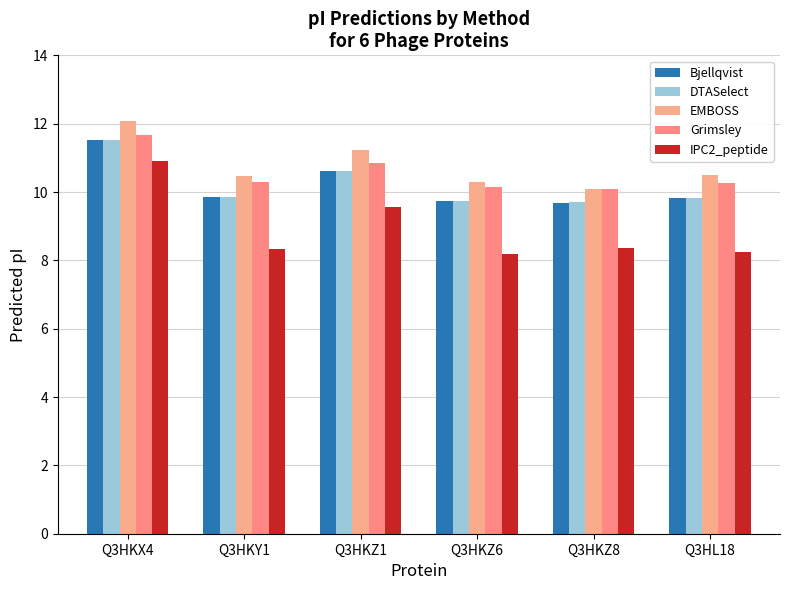

What is the difference between the maximum and minimum values in the Bjellqvist series?

1.8